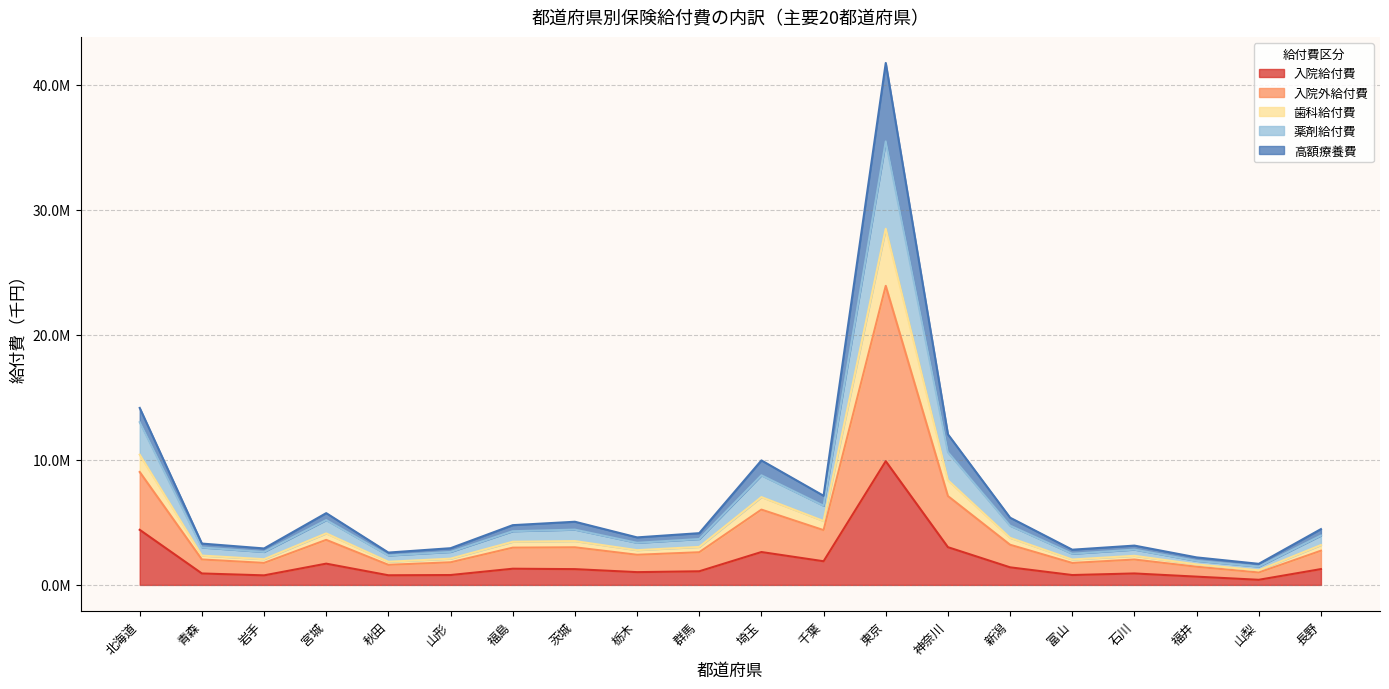

True or false: 歯科給付費 and 薬剤給付費 cross at least once.

False